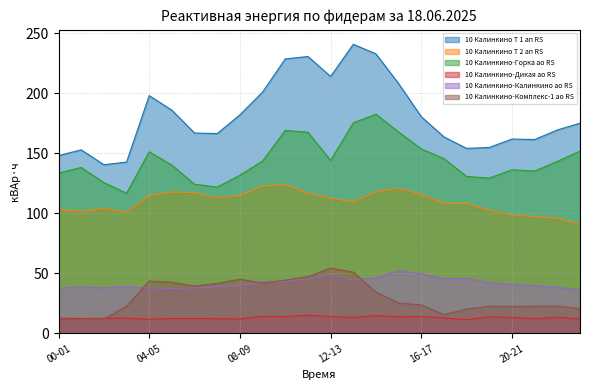

What is the label of the 3rd point from the left?

02-03